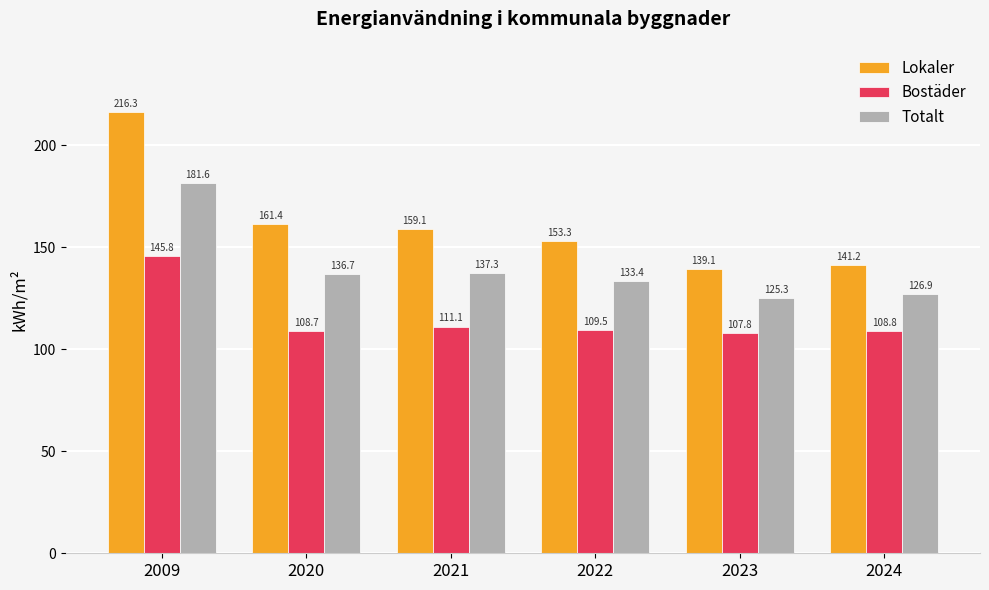

At how many categories does at least one series exceed 115?

6